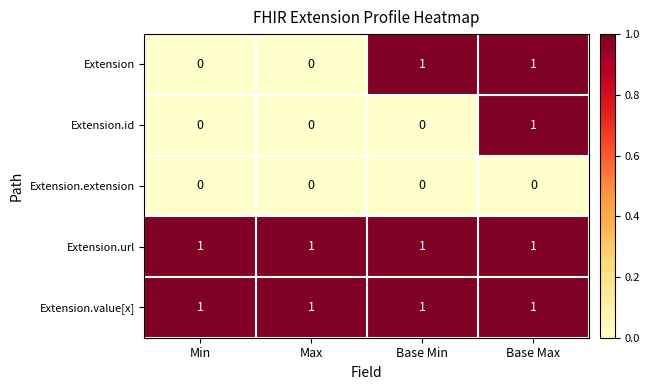

Reading left to right, transcribe all the data shown in this chart.

Extension: 0	0	1	1
Extension.id: 0	0	0	1
Extension.extension: 0	0	0	0
Extension.url: 1	1	1	1
Extension.value[x]: 1	1	1	1